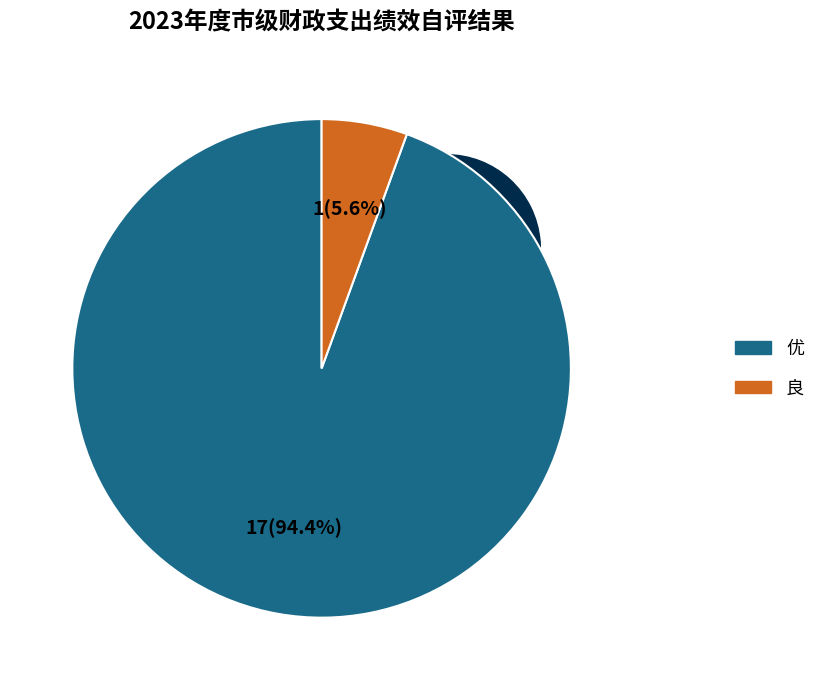

Which slice is the largest?

优